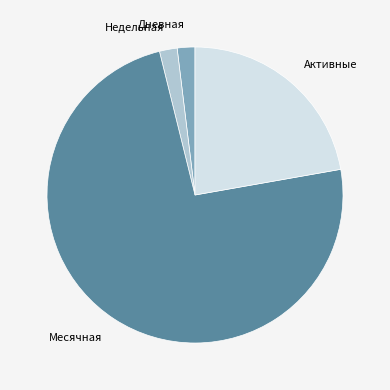

Which category has the biggest portion of the pie?

Месячная